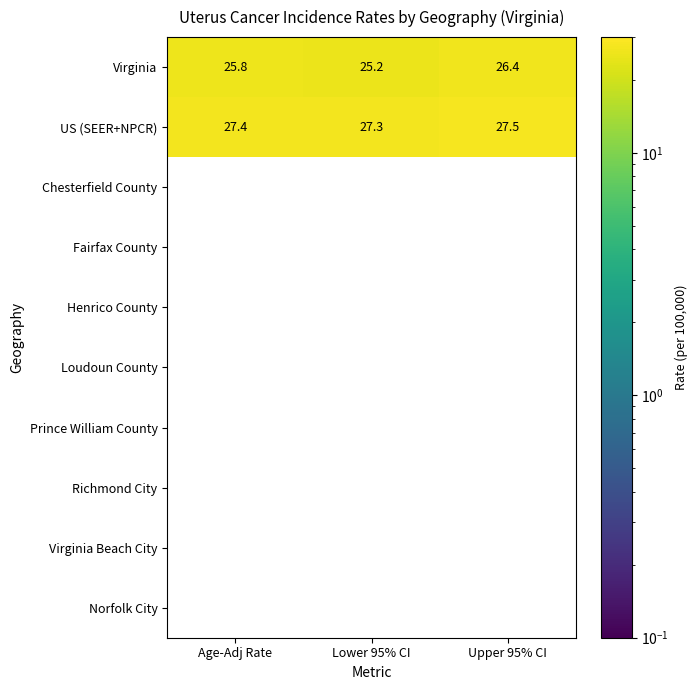

Count the US (SEER+NPCR) values in the range 27 to 28.

3